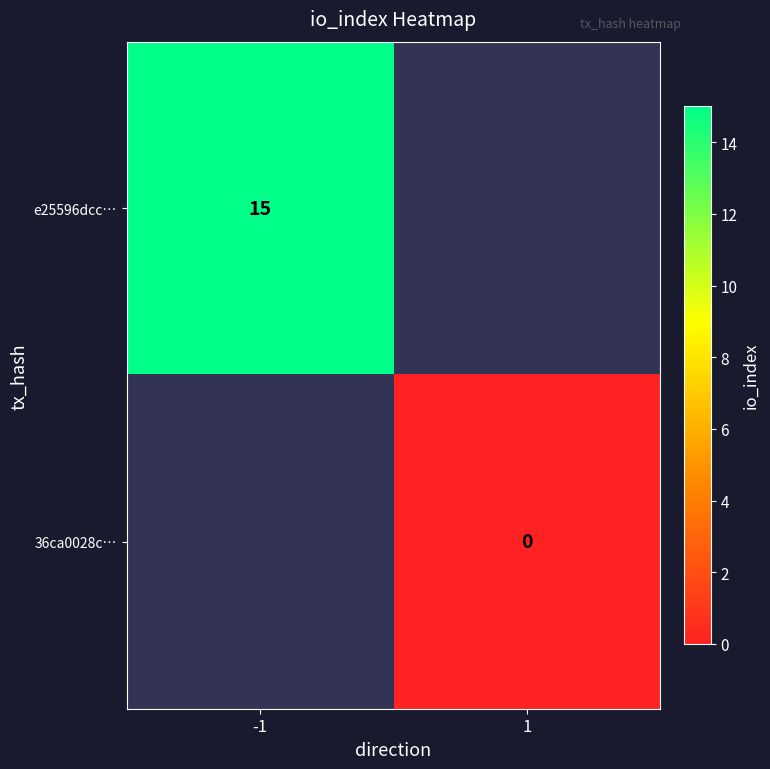

At how many categories does at least one series exceed 3?

1